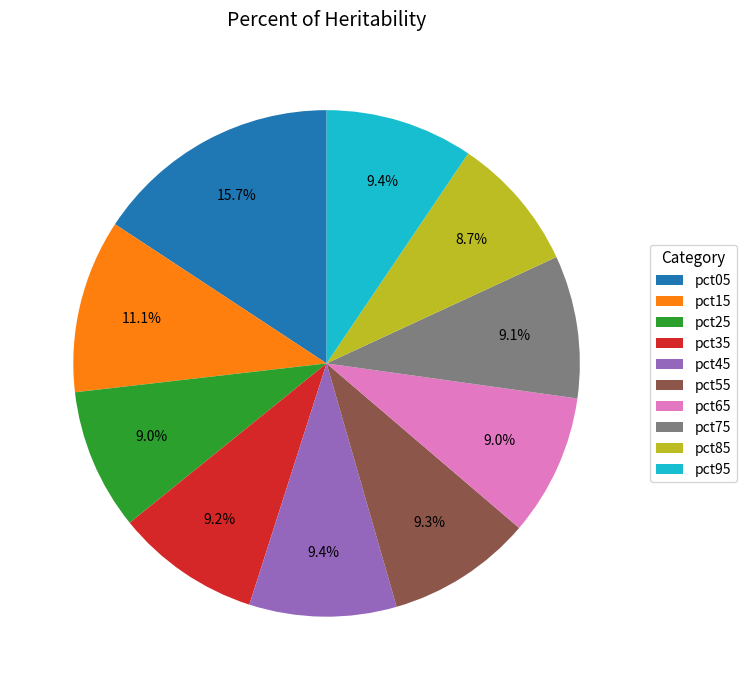

Between pct25 and pct05, which is larger?

pct05